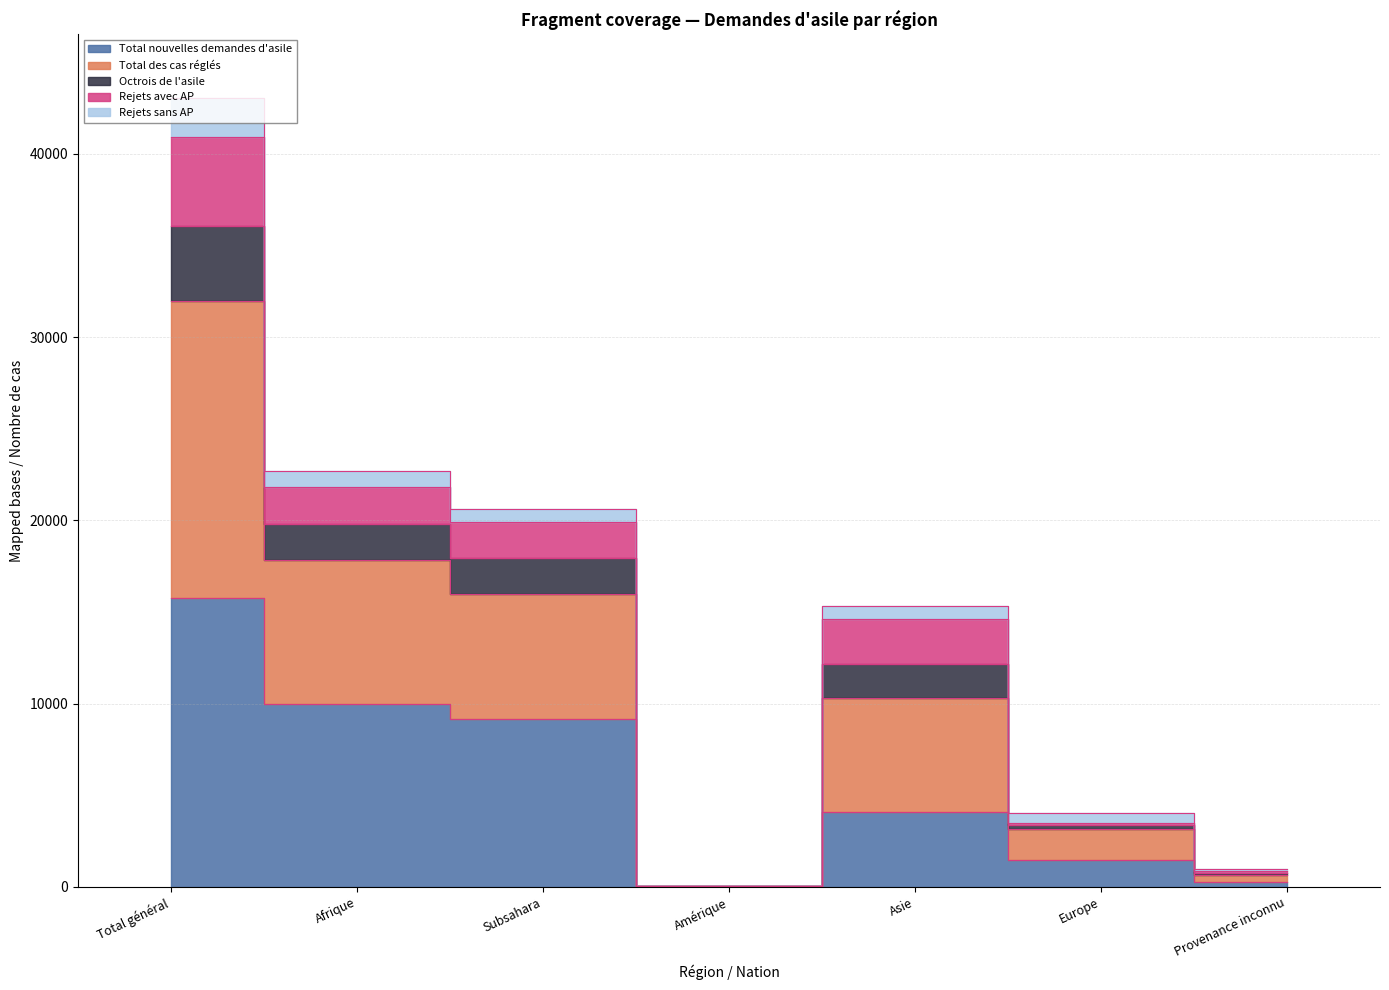

What is the difference between the highest and lowest values at Provenance inconnu?

761